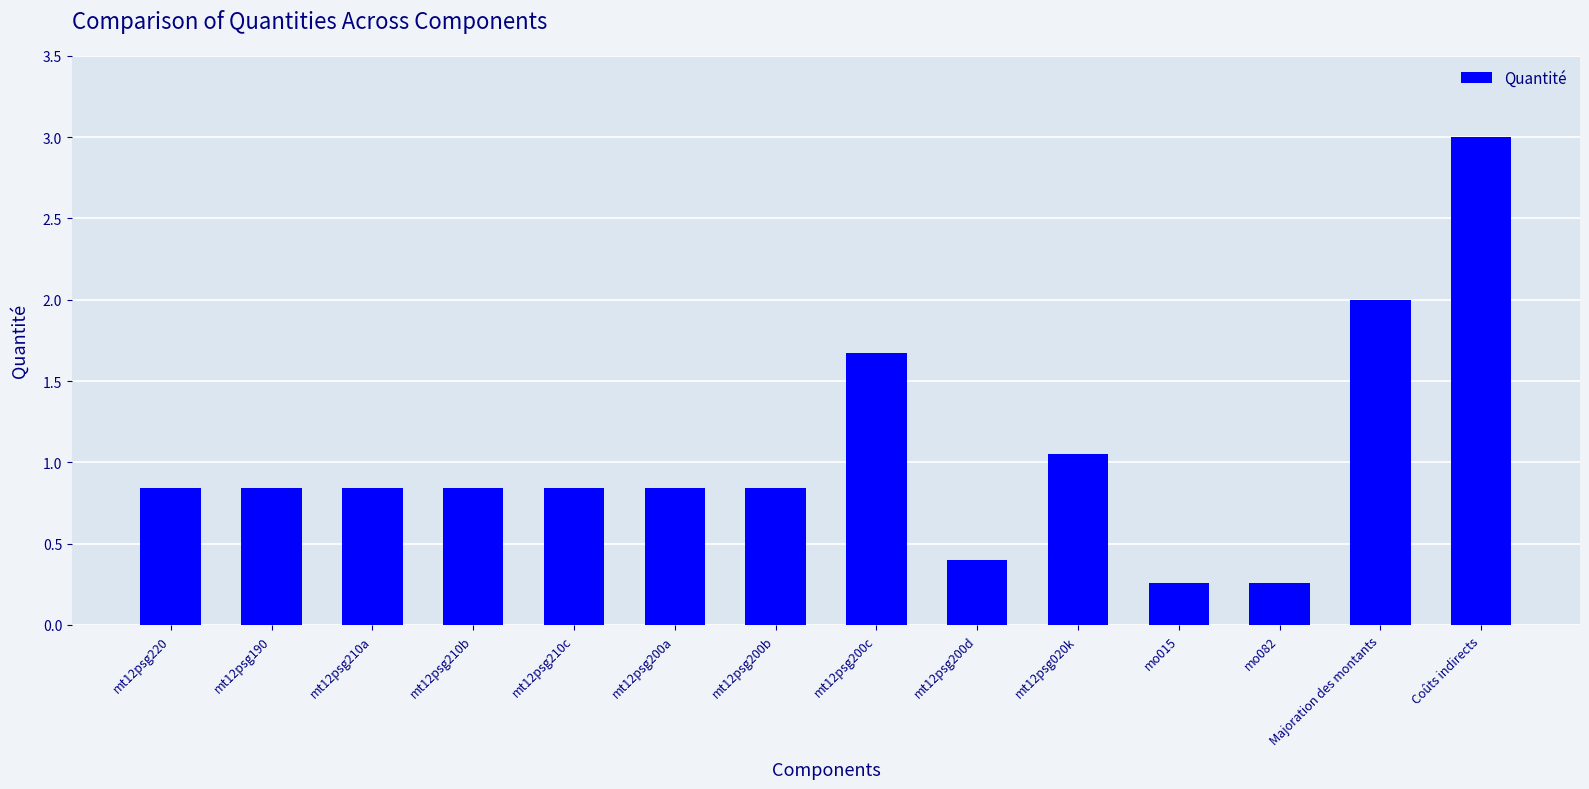

At which label is the value closest to 1?

mt12psg020k